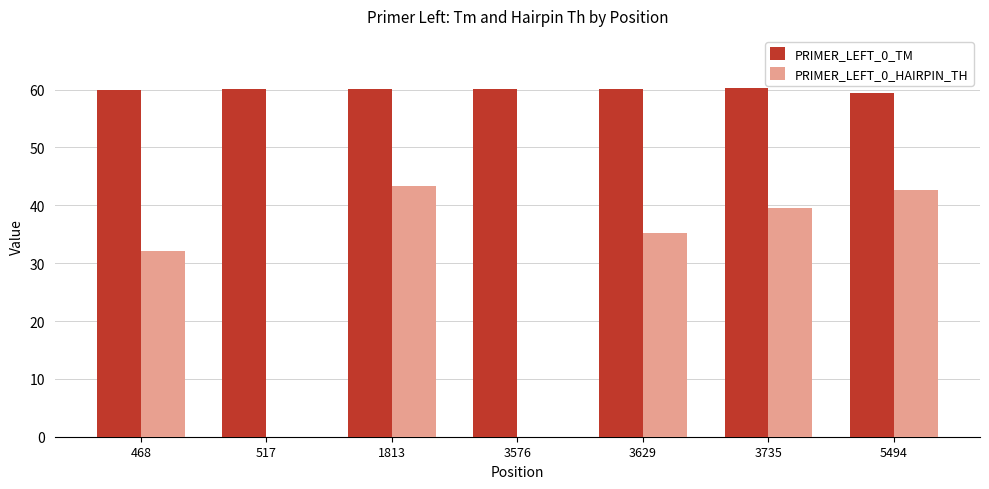

How many groups of bars are there?

7